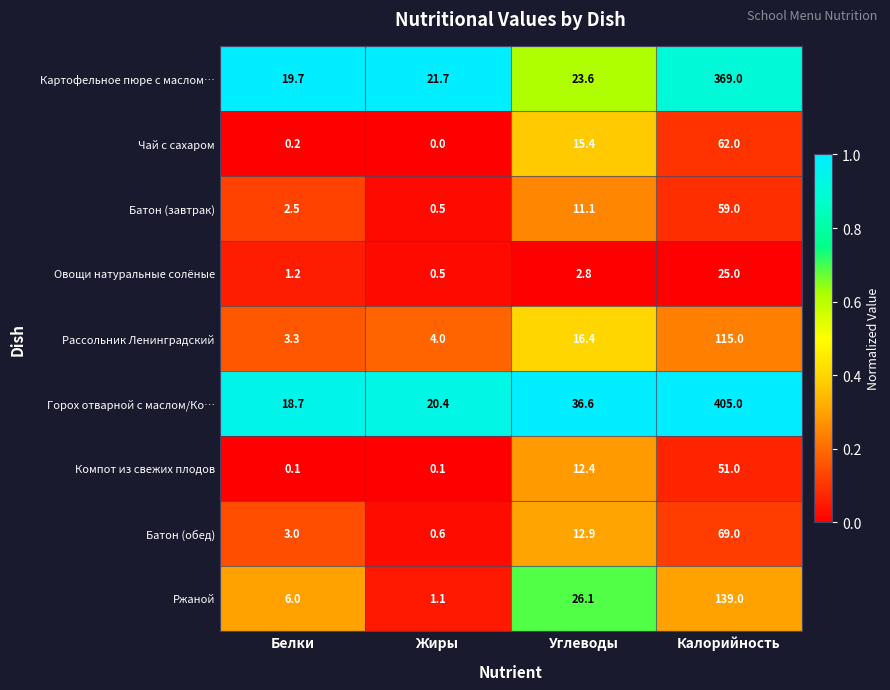

Which label corresponds to the smallest value in the chart?

Жиры